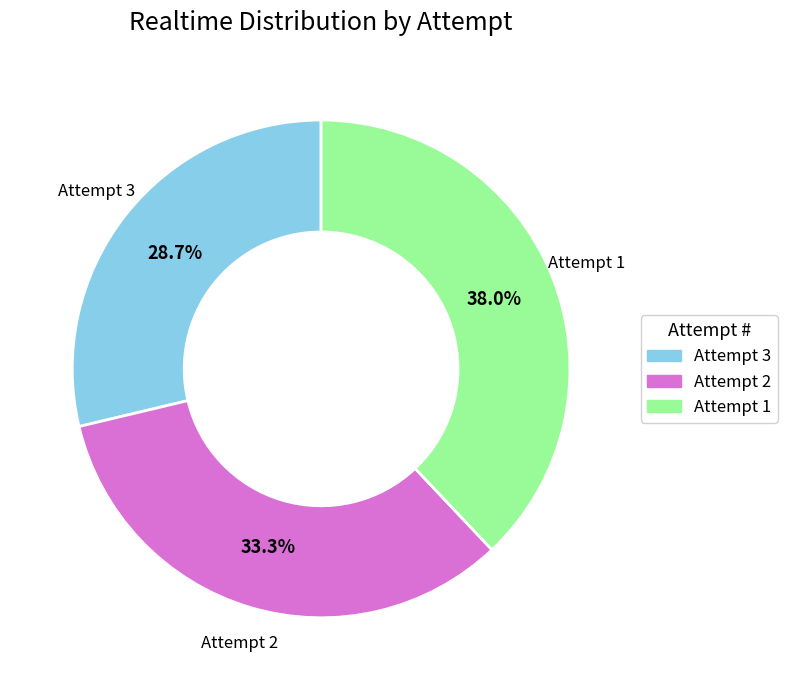

Does any single category account for the majority?

No